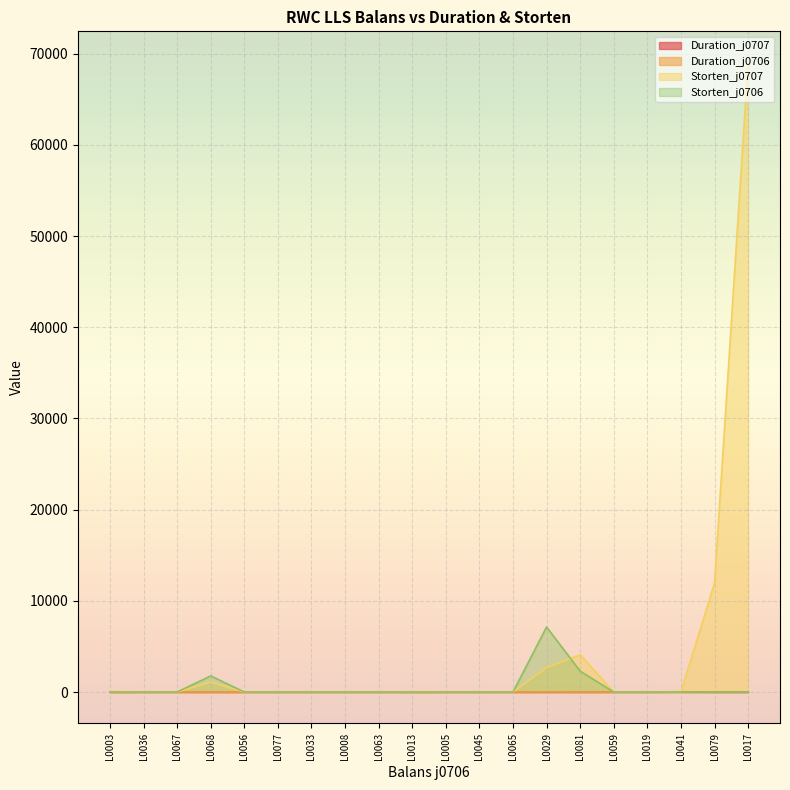

True or false: Storten_j0707 has more than 0 interior local peaks.

True